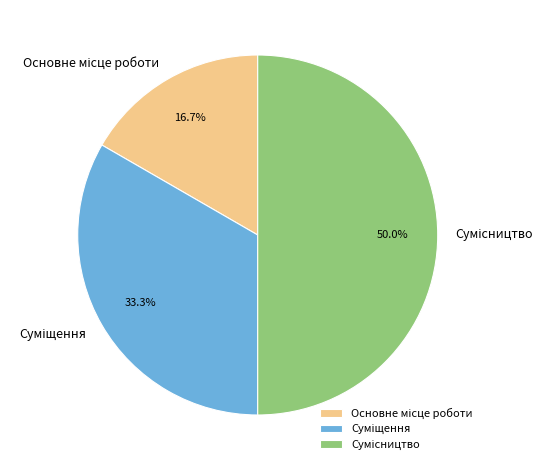

How many slices are in this pie chart?

3